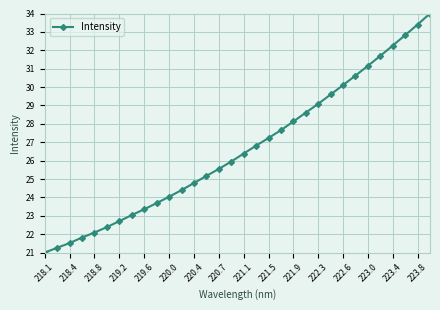

What is the greatest value displayed?

34.0